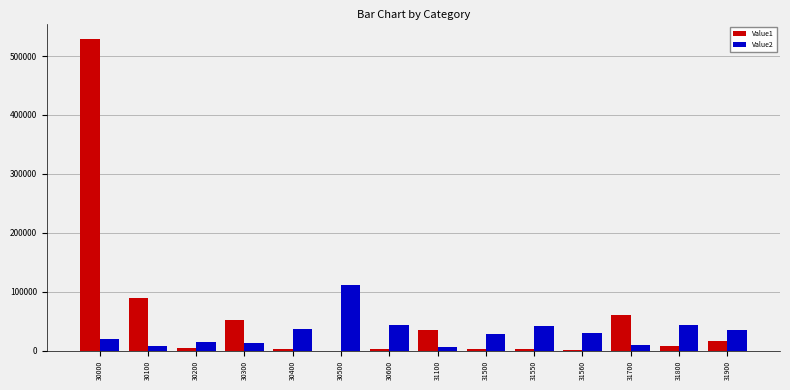

At which category is the sum across all series the highest?

30000